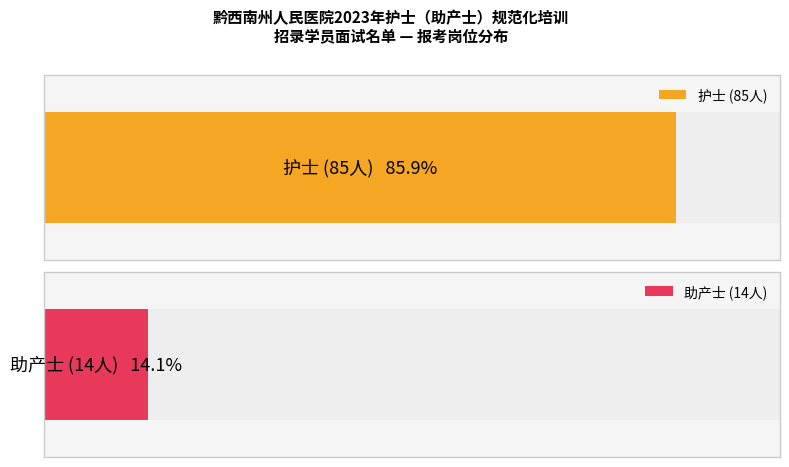

What is the difference between the 助产士 values at 助产士 and 护士?

13